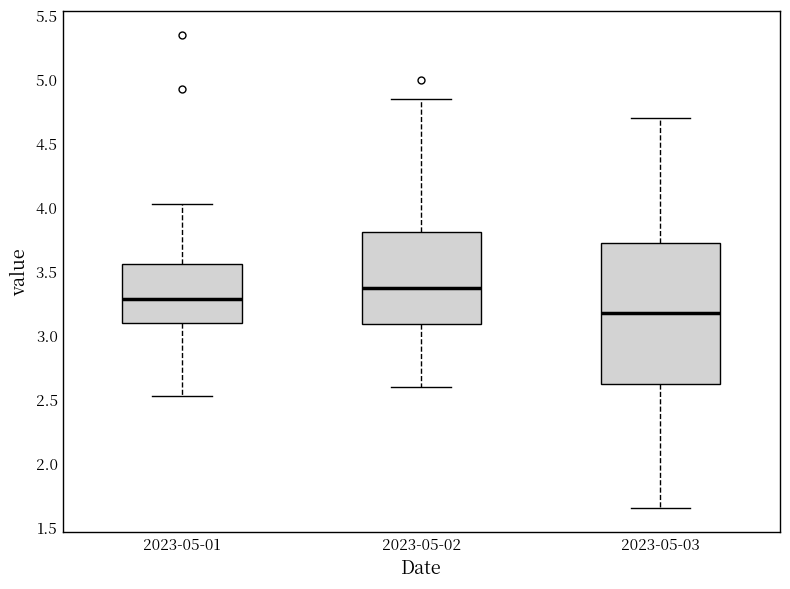

Comparing the boxes themselves (not the whiskers), which one is the tallest?

2023-05-03